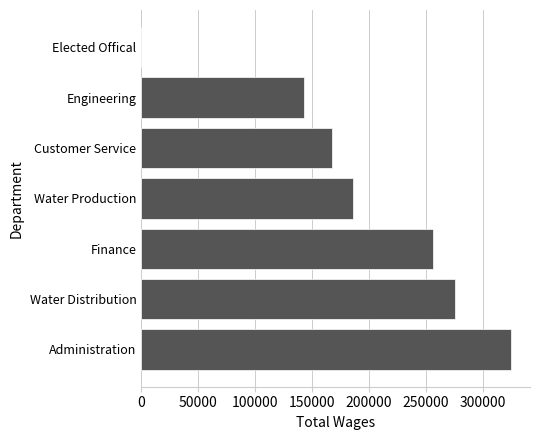

What is the change in value from Water Distribution to Elected Offical?

-275545